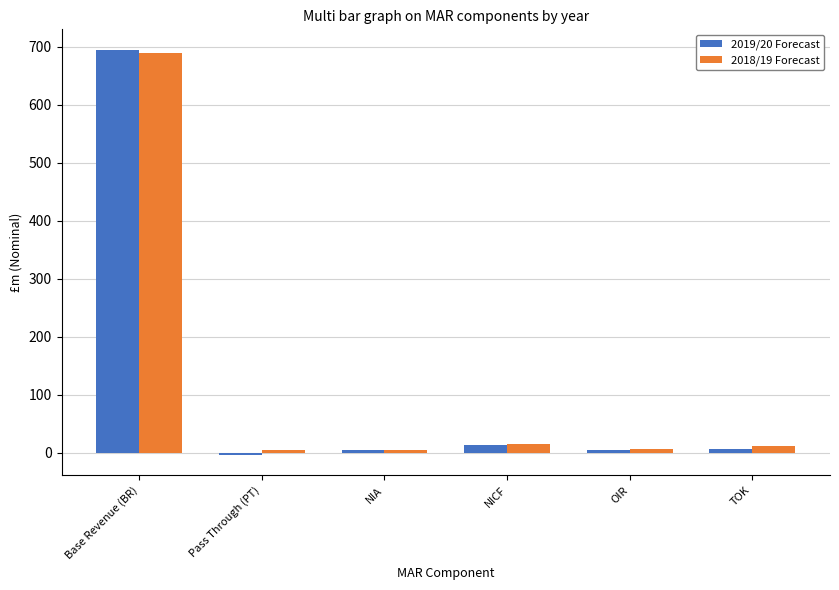

What position from the right is TOK?

1